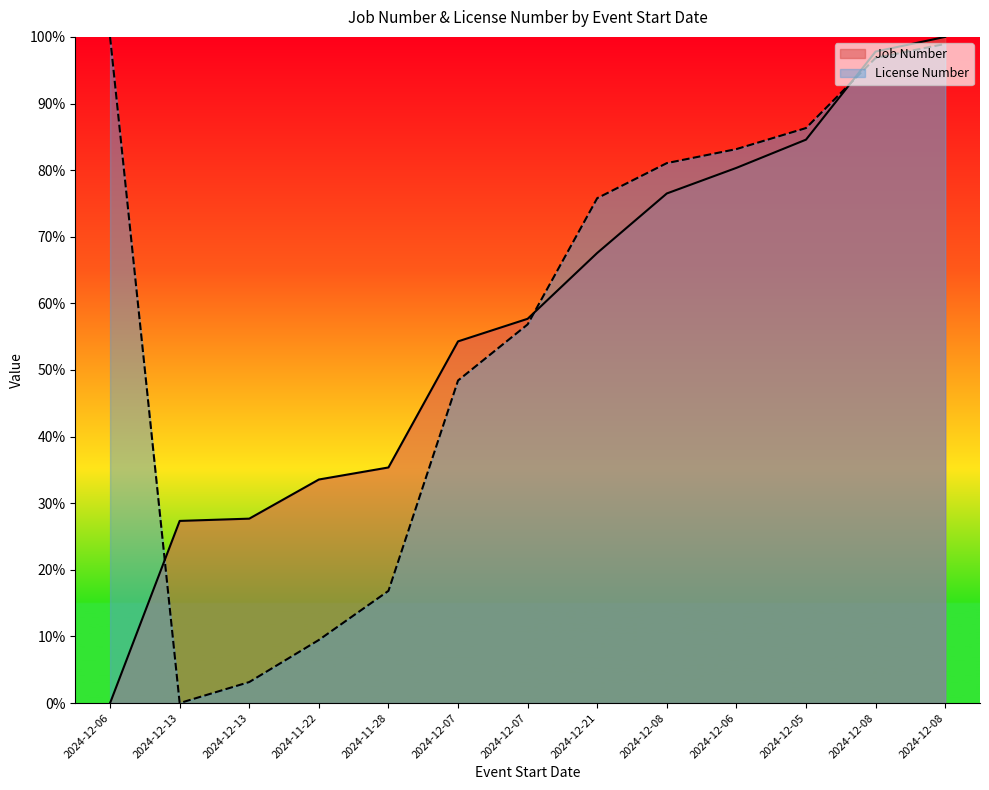

The value of Job Number at 2024-12-07 is 0.6. True or false?

True